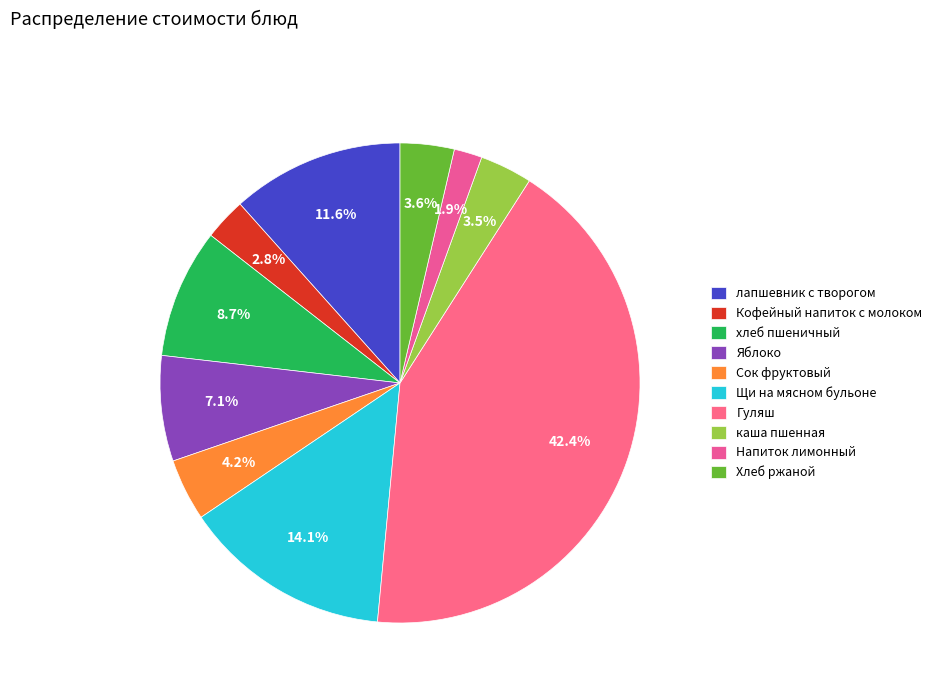

Combined, do лапшевник с творогом and Кофейный напиток с молоком account for over 50%?

No